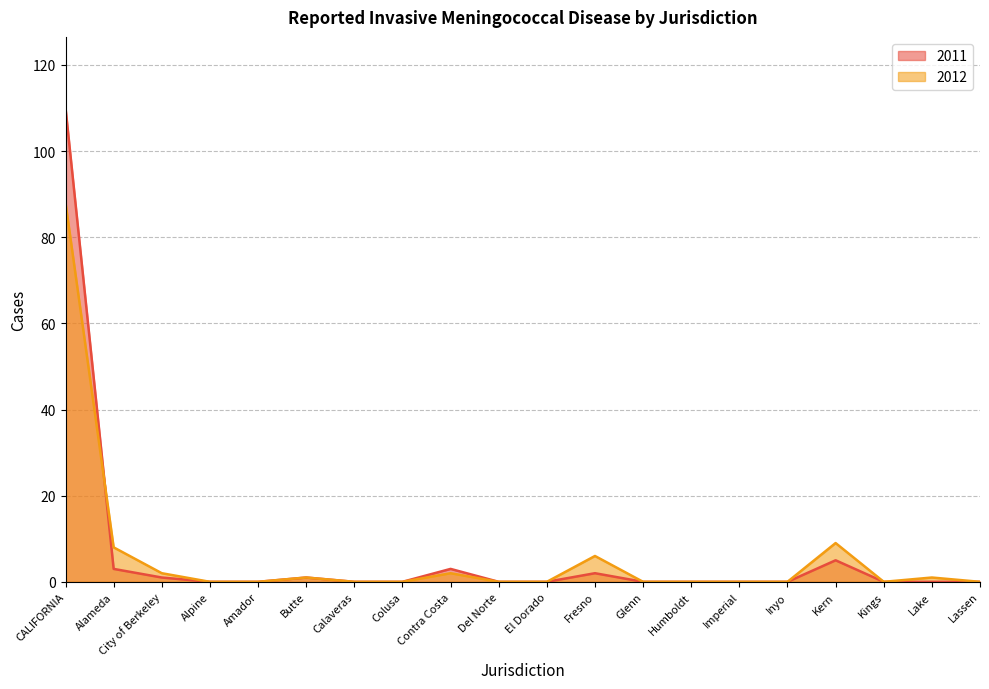

Read the 2012 value at Butte.

1